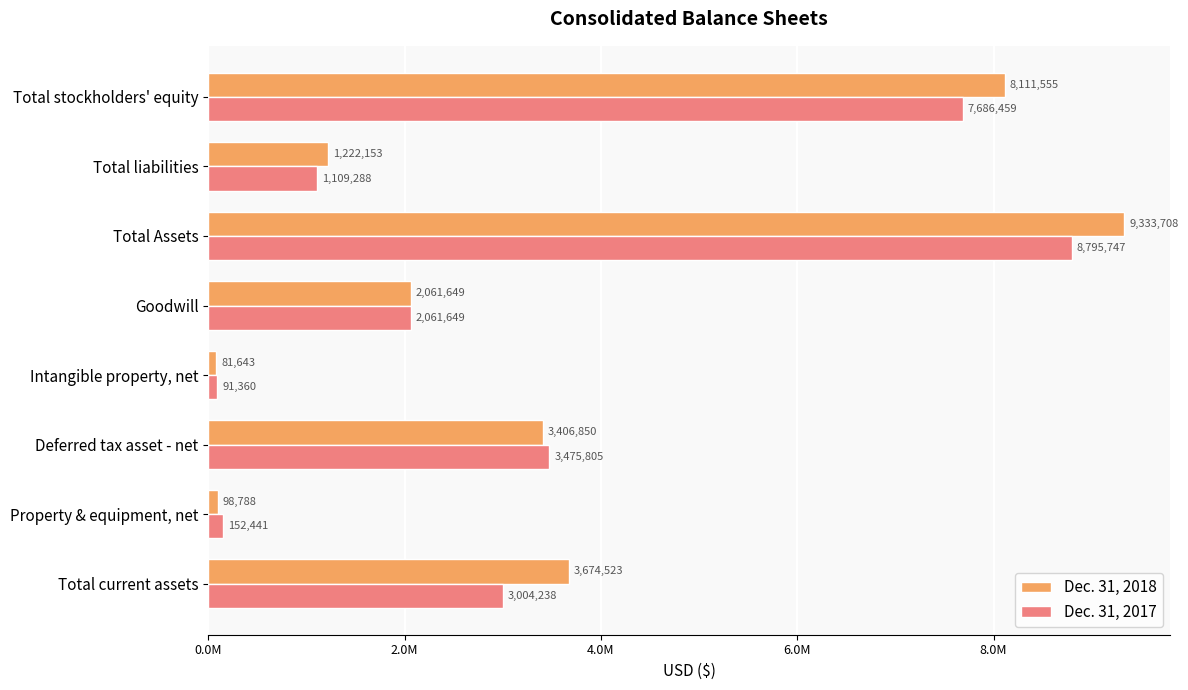

What is the sum of all Dec. 31, 2017 values?

26376987